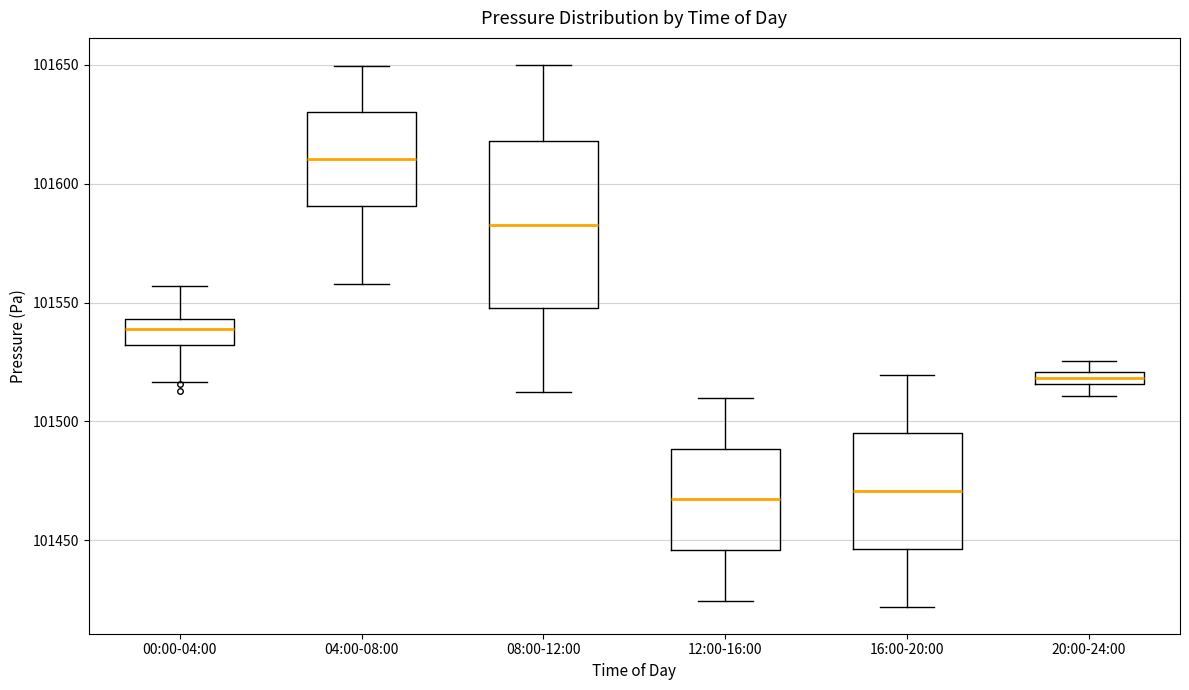

Comparing the boxes themselves (not the whiskers), which one is the tallest?

08:00-12:00